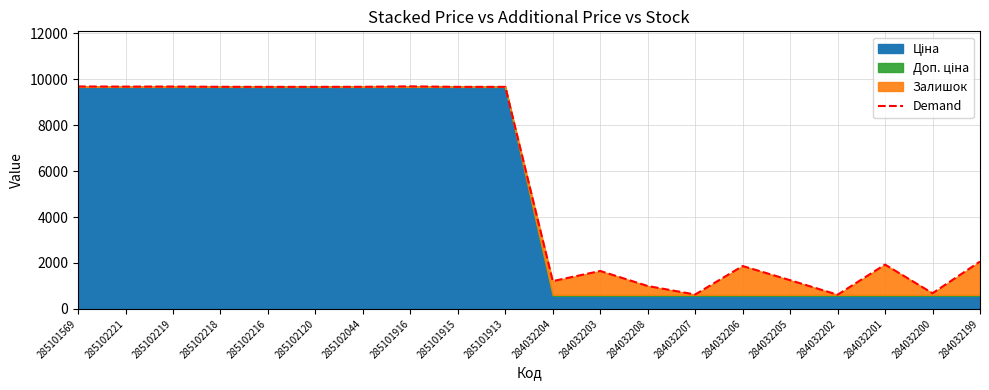

What is the average value?

5480.3